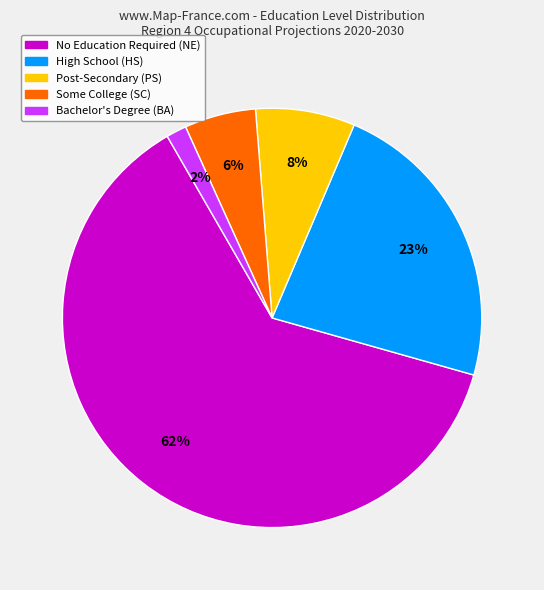

Combined, do No Education Required (NE) and Bachelor's Degree (BA) account for over 50%?

Yes